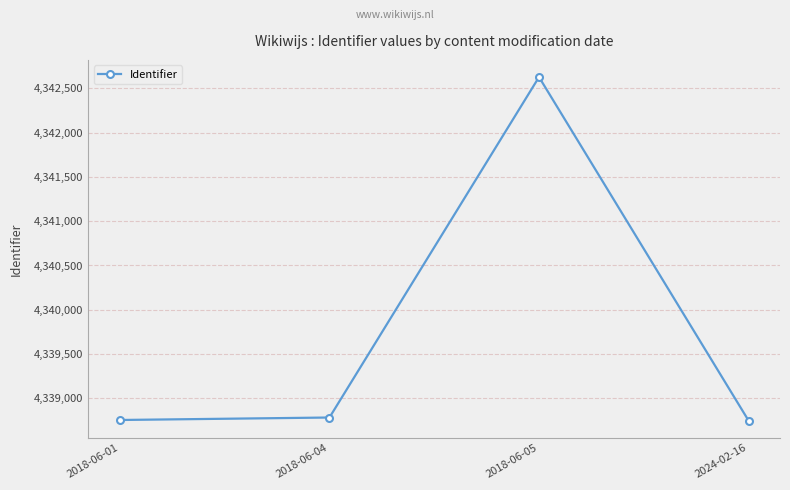

The value at 2018-06-05 is 4342628. True or false?

True